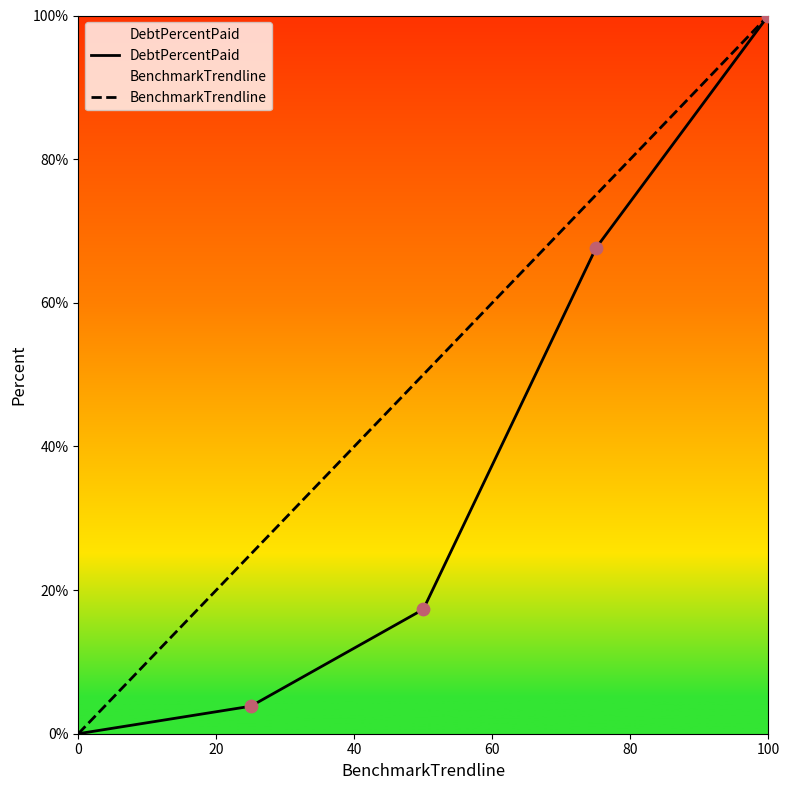

What are all the series names shown in the legend?

DebtPercentPaid, BenchmarkTrendline